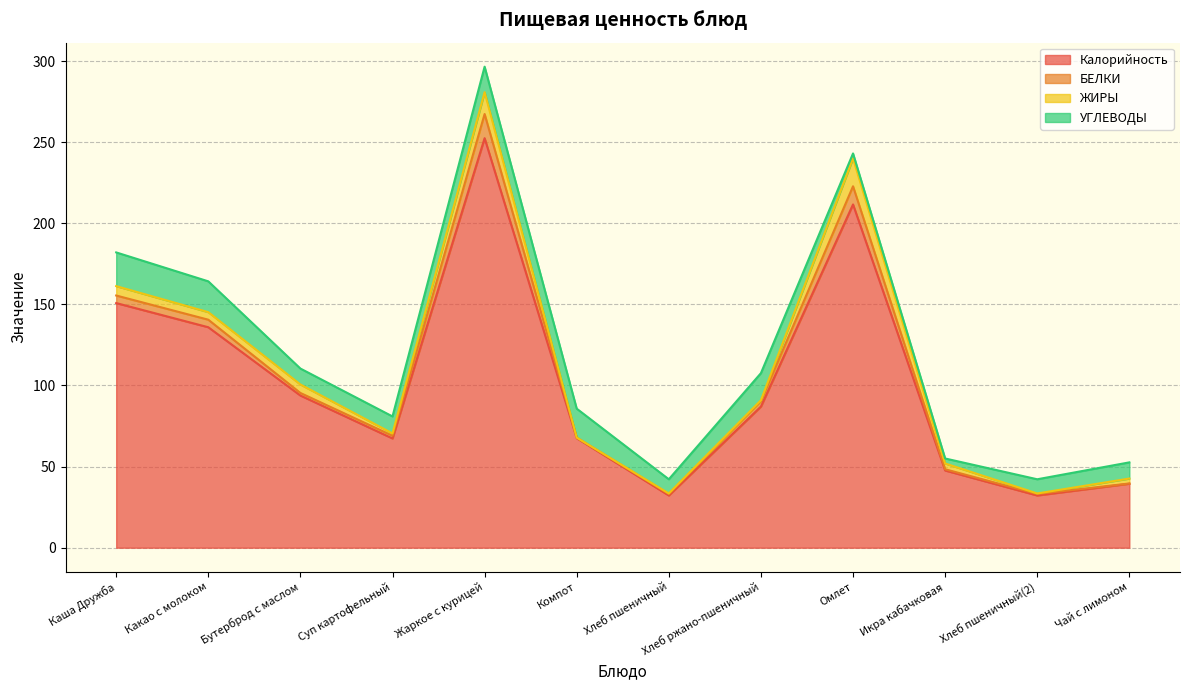

How many data points does each series have?

12